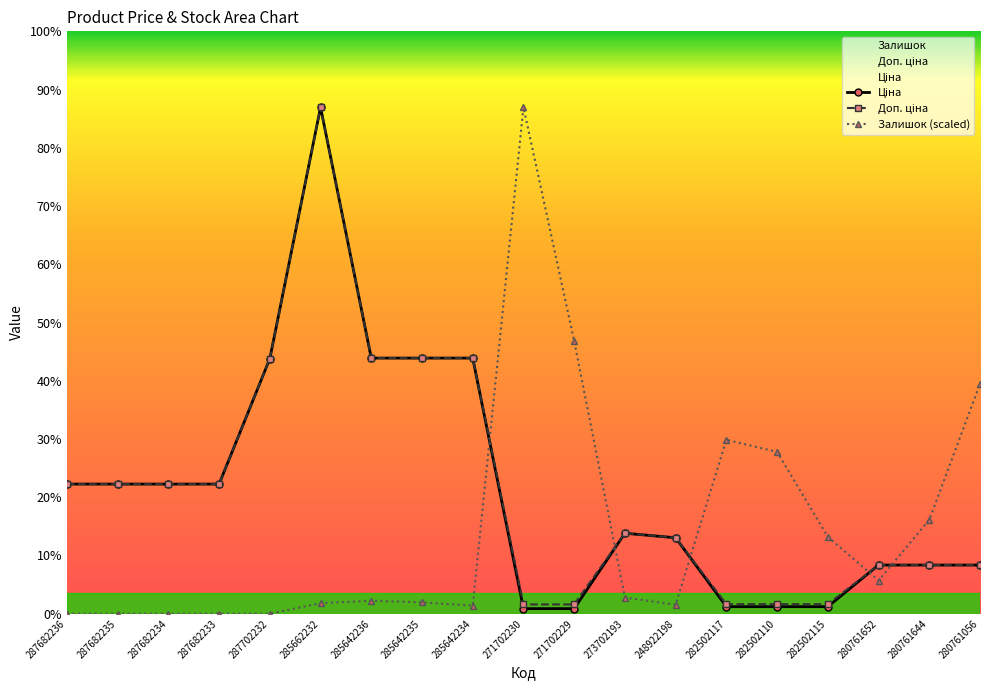

What is the total value across all series at 285642234?

58694.9